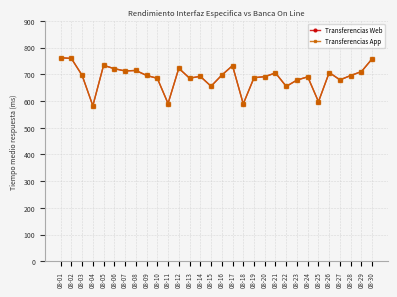

What is the difference between the Transferencias App values at 08-14 and 08-05?

41.3